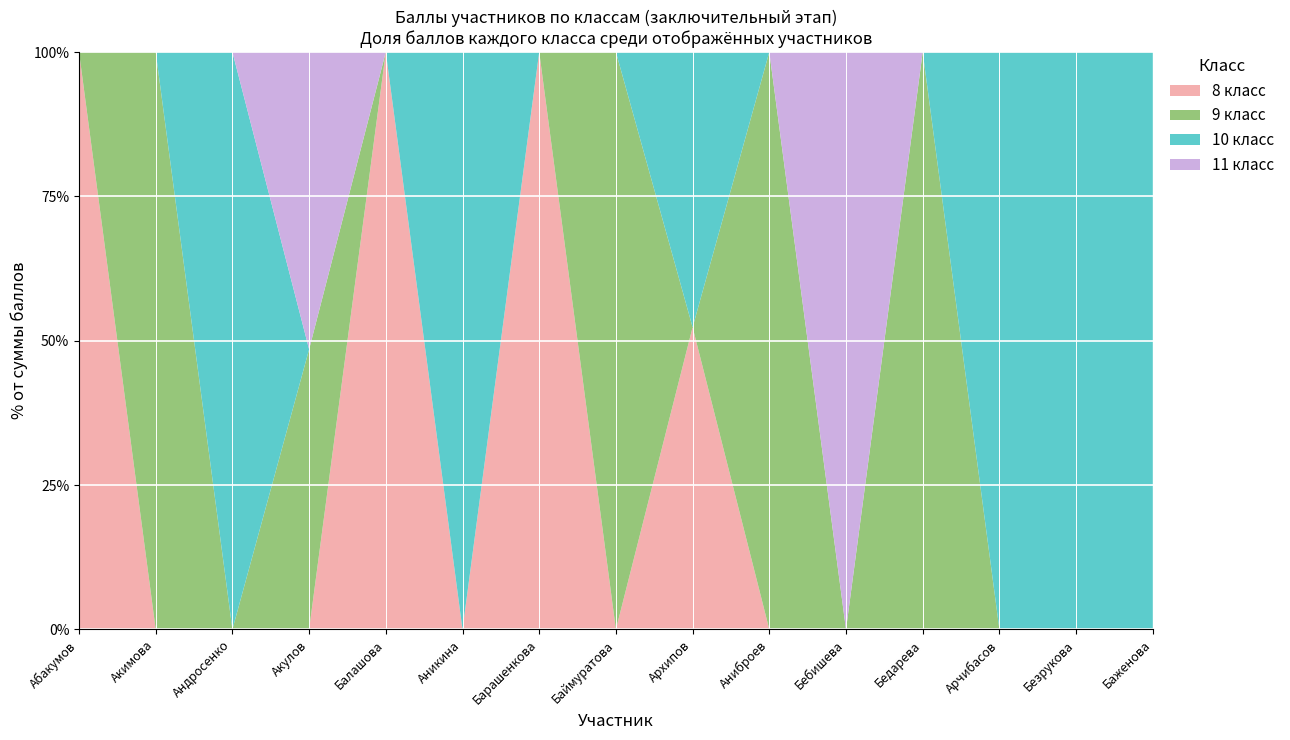

What is the highest value of the 8 класс series?

100.0